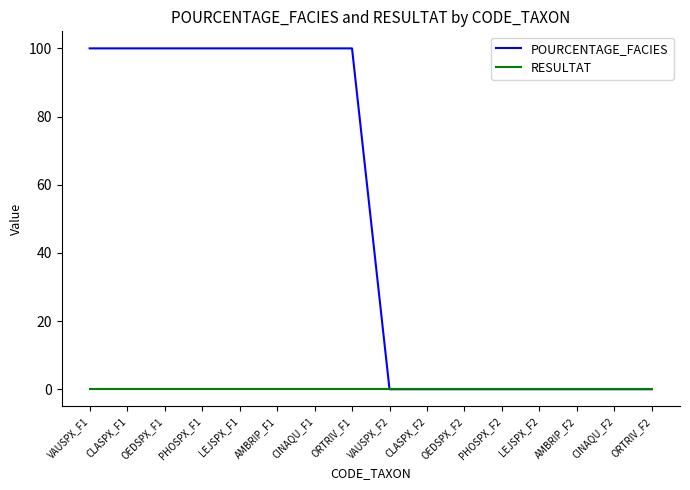

Which series has the widest spread of values?

POURCENTAGE_FACIES